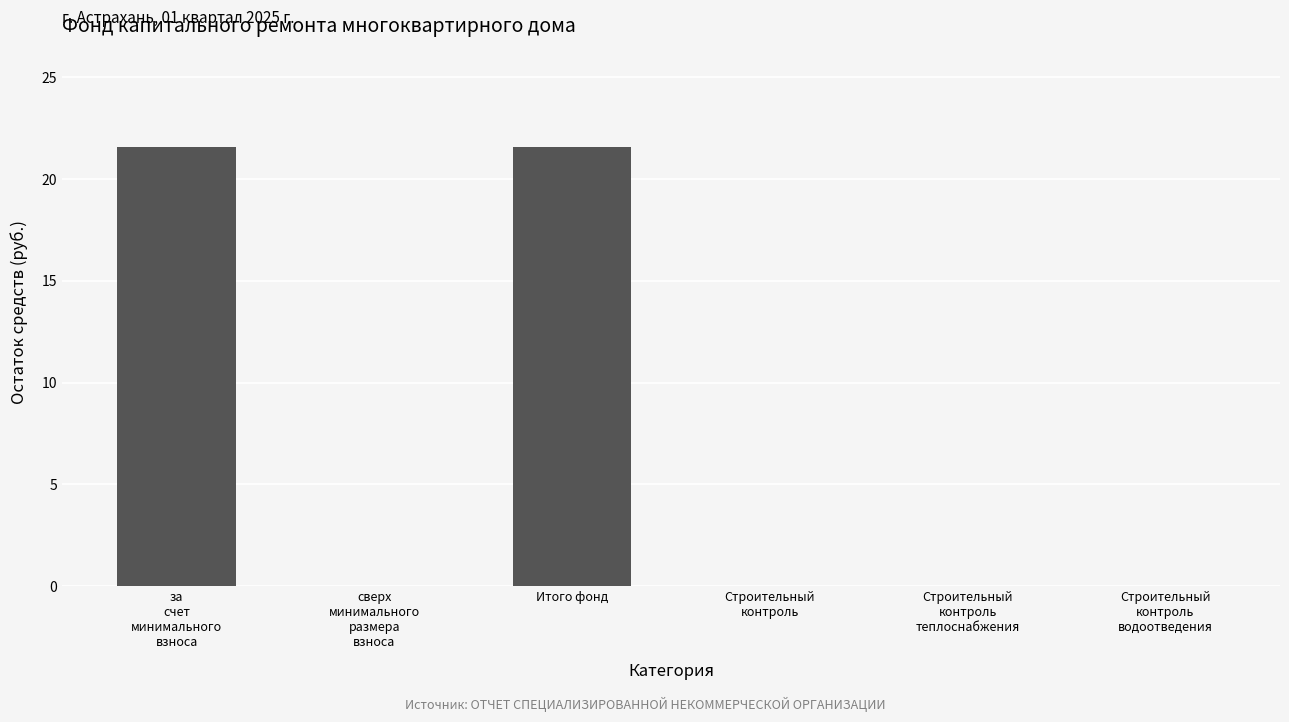

Are the bars horizontal?

No